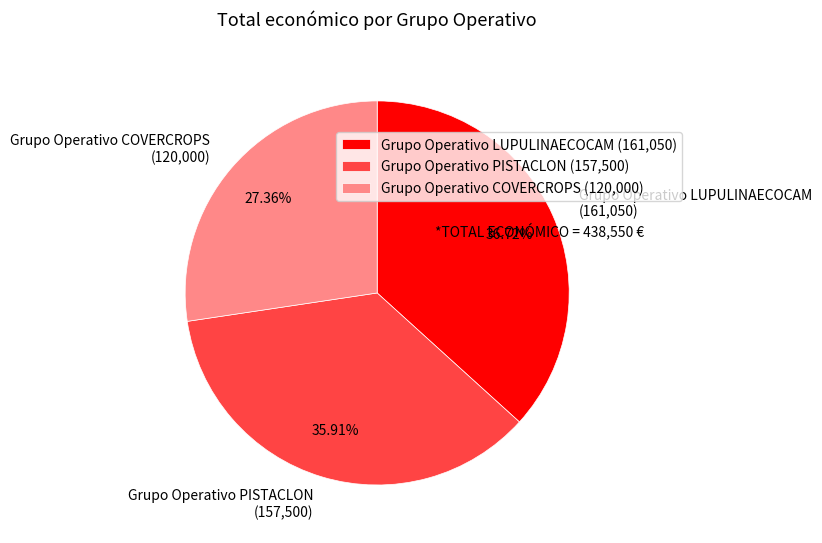

Which category has the smallest portion of the pie?

Grupo Operativo COVERCROPS